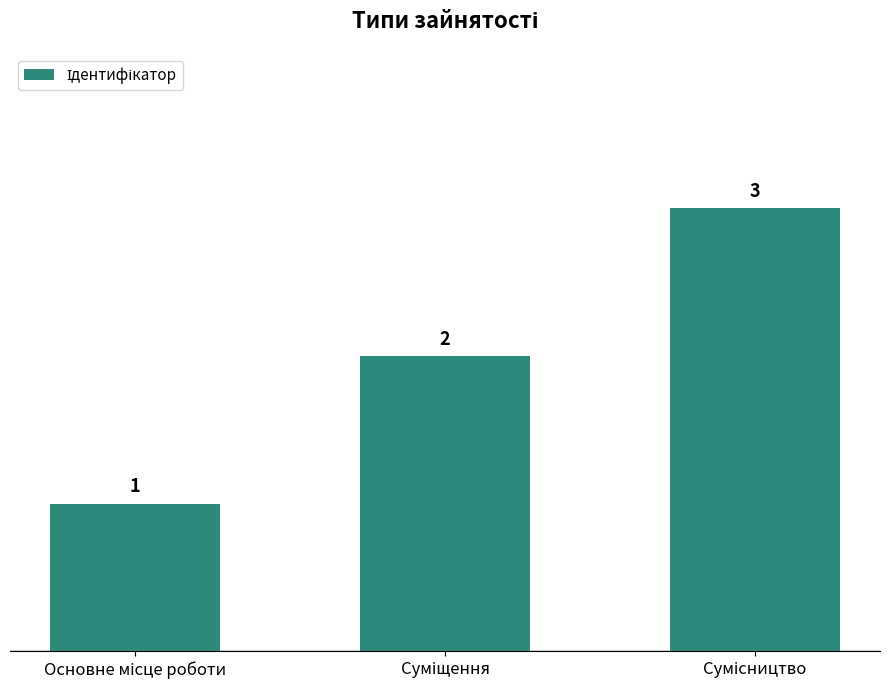

What is the value of the 3rd bar from the left?

3